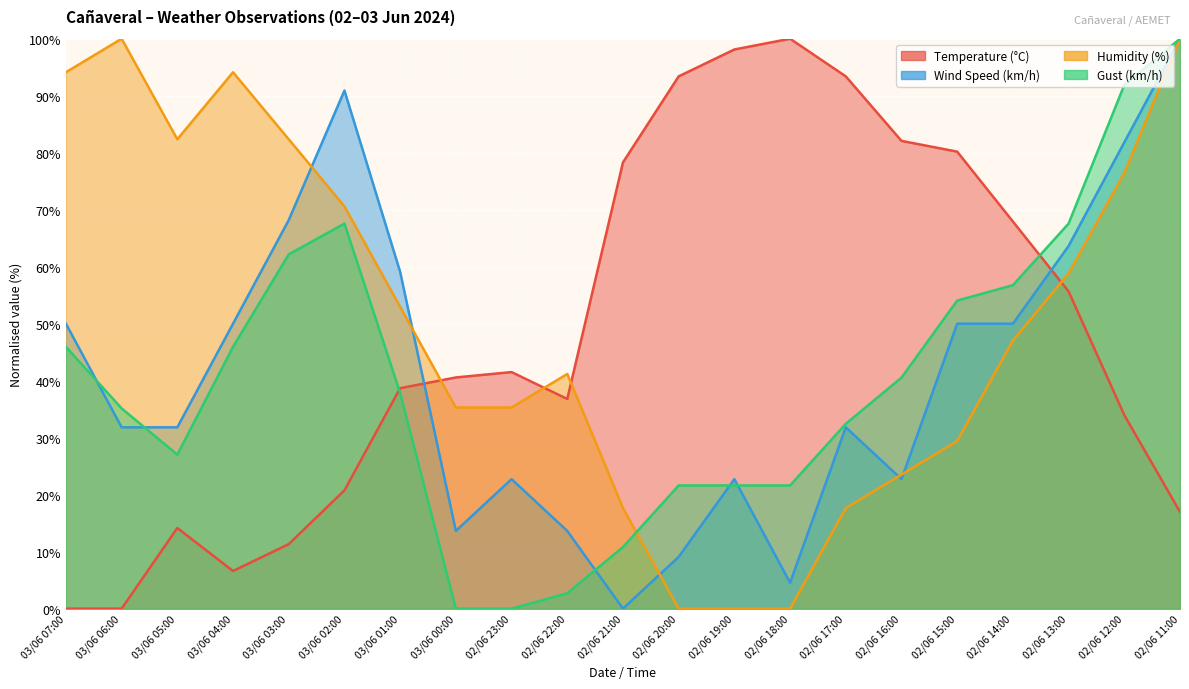

At 03/06 07:00, list the series in order from smallest to largest.

Temperature (°C), Gust (km/h), Wind Speed (km/h), Humidity (%)